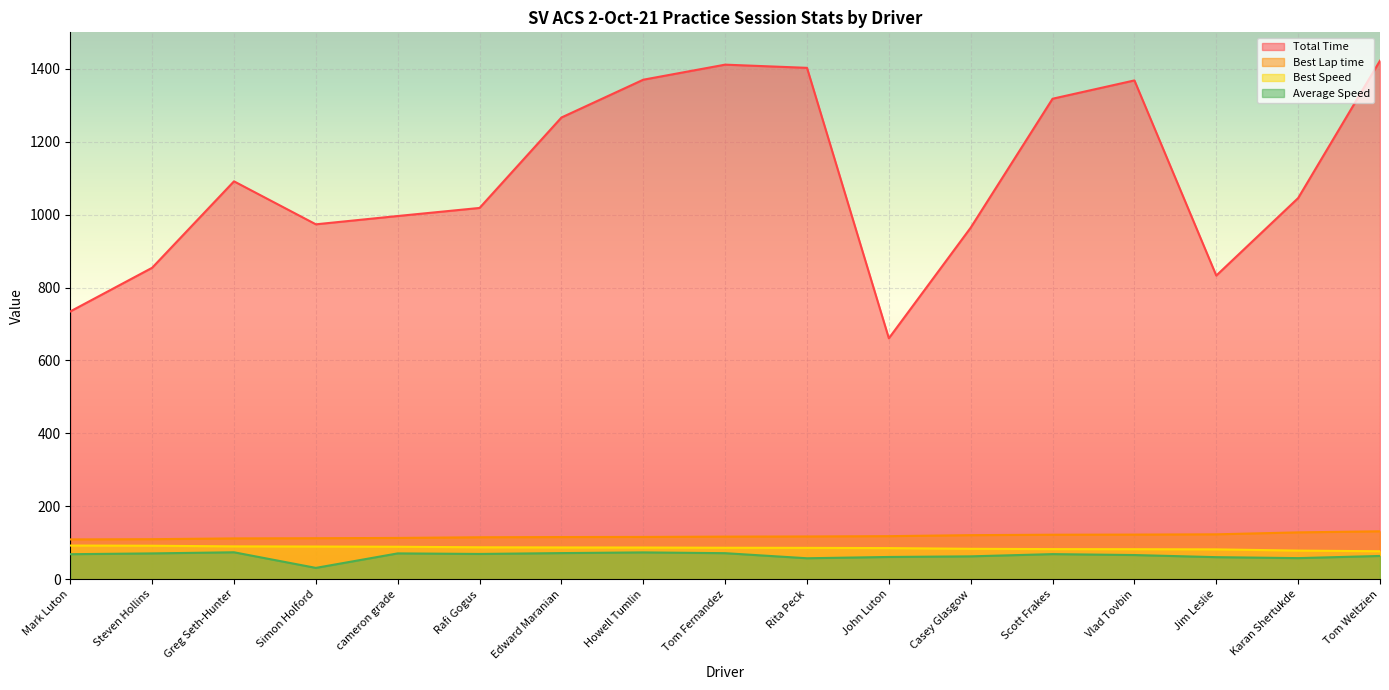

What is the total value across all series at Steven Hollins?

1126.6